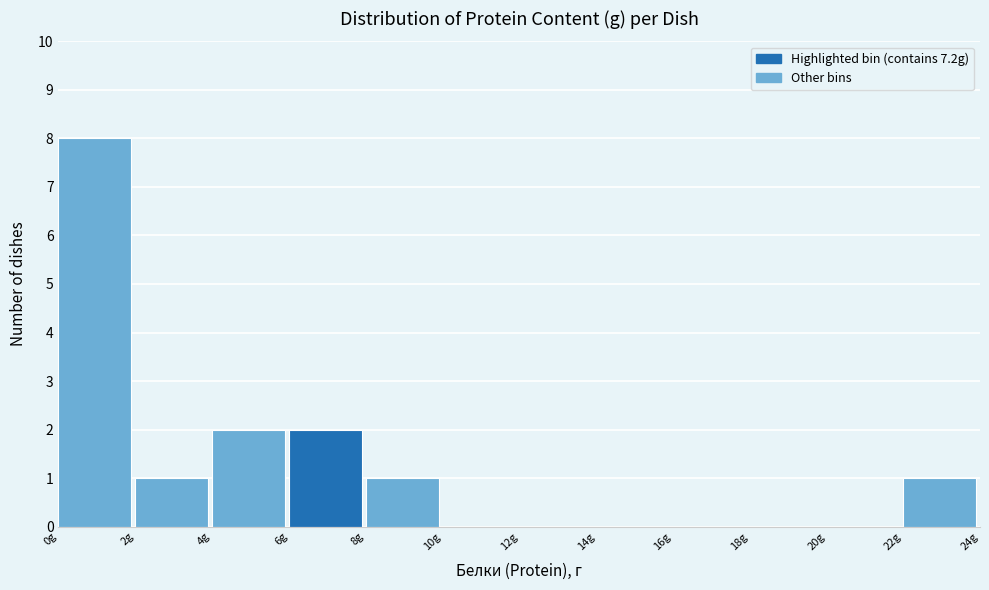

Reading left to right, transcribe this chart: for each bar, give the range it covers on the x-axis and its height. The values are not printed on the chart, so give them approximately, as read against the axis.

0 to 2: 8
2 to 4: 1
4 to 6: 2
6 to 8: 2
8 to 10: 1
10 to 12: 0
12 to 14: 0
14 to 16: 0
16 to 18: 0
18 to 20: 0
20 to 22: 0
22 to 24: 1